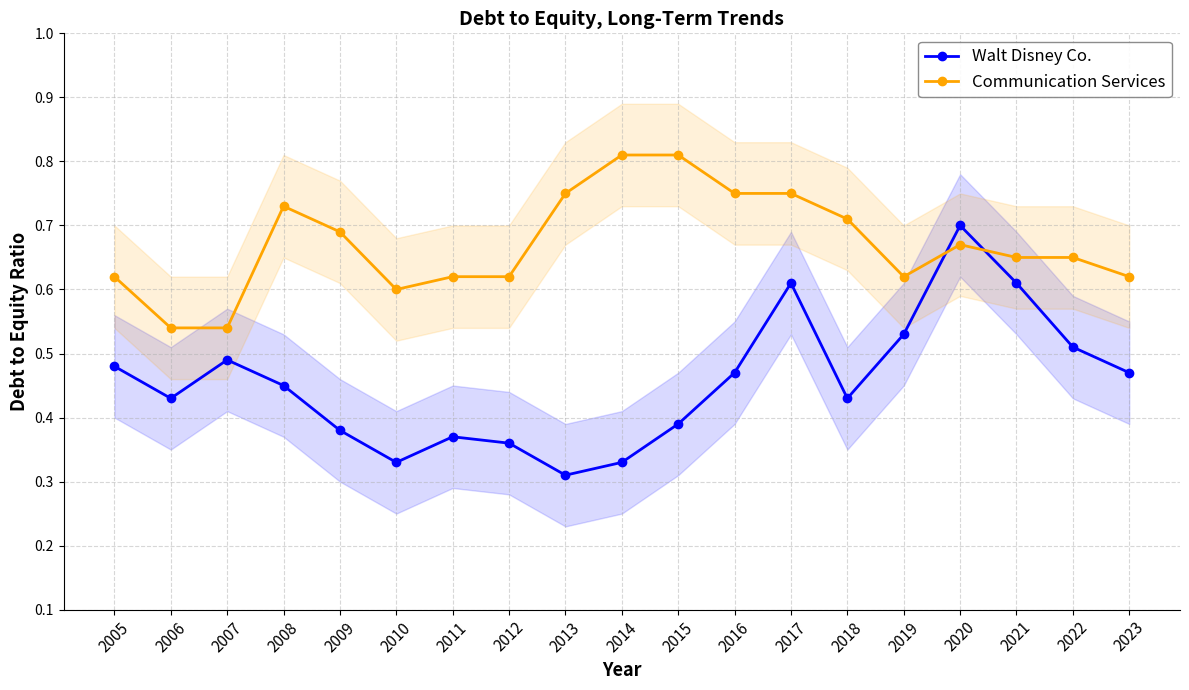

What is the value of the Communication Services point at the 6th from the left?

0.6